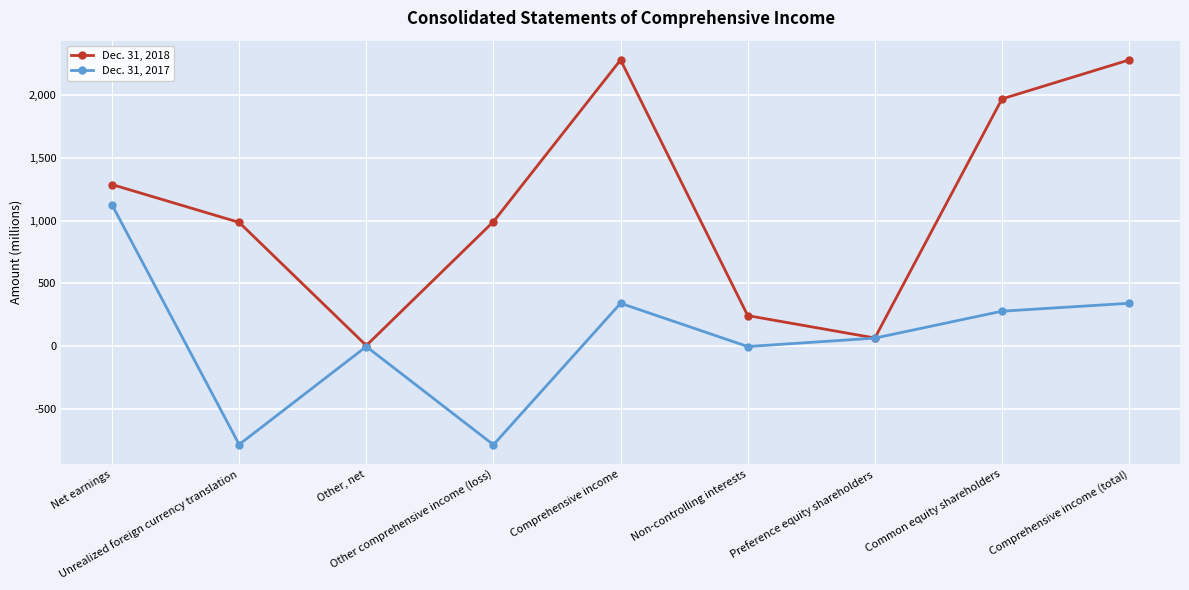

Which series has the widest spread of values?

Dec. 31, 2018